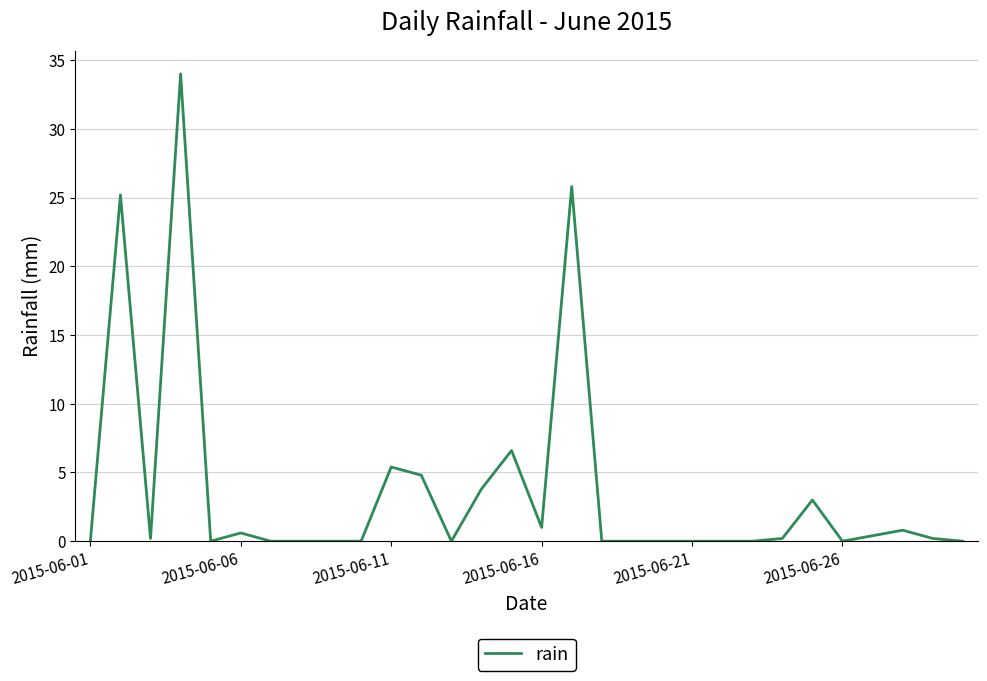

True or false: the data has more than 2 interior local peaks.

True